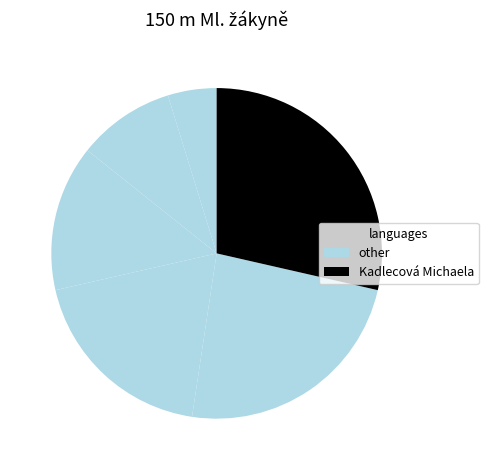

Is there any slice that represents more than half of the pie?

No